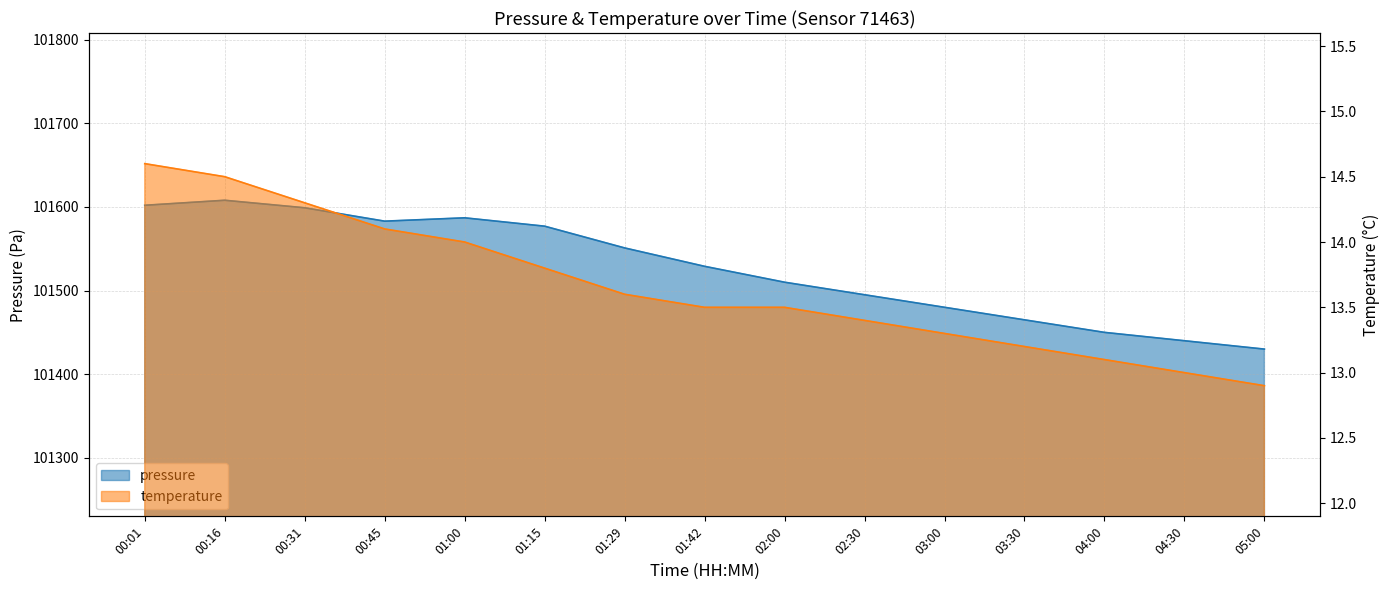

At which label is temperature closest to 13?

04:30